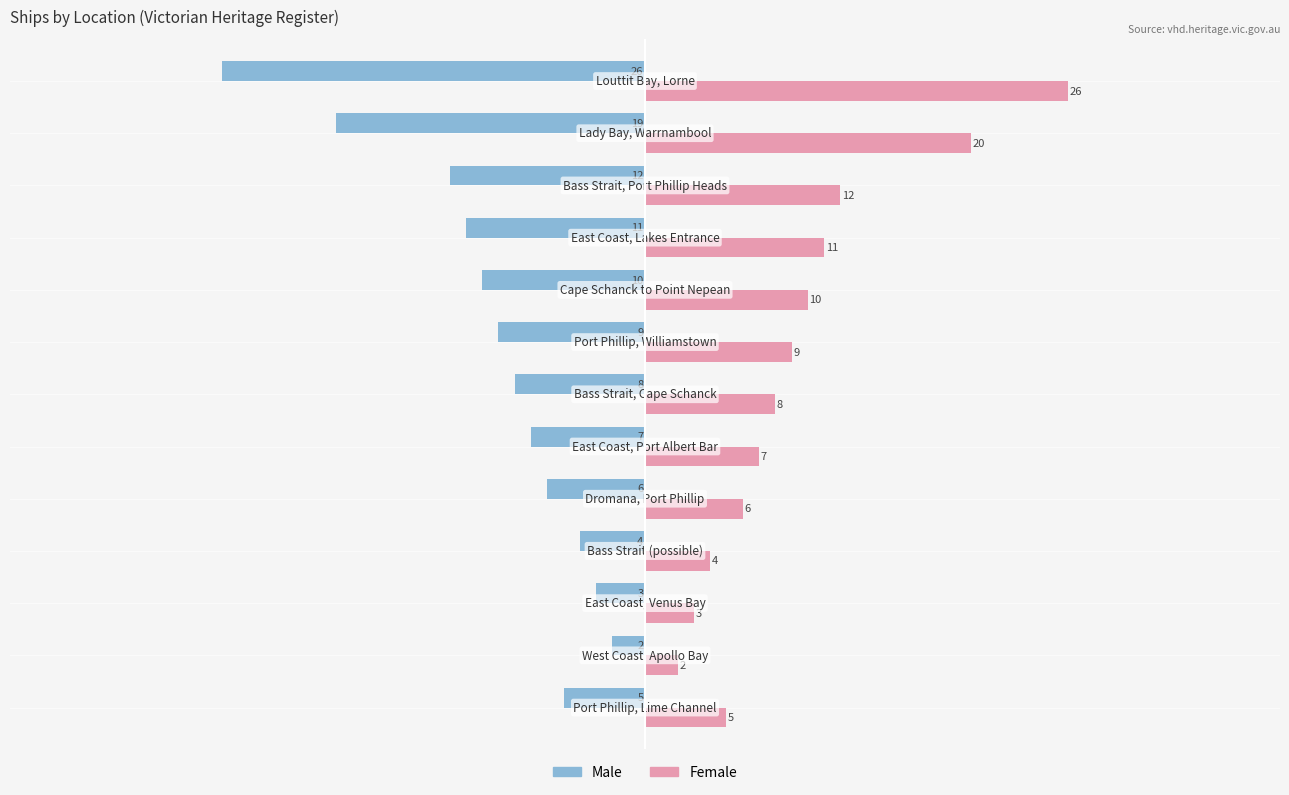

Which series has the largest total across all categories?

Female